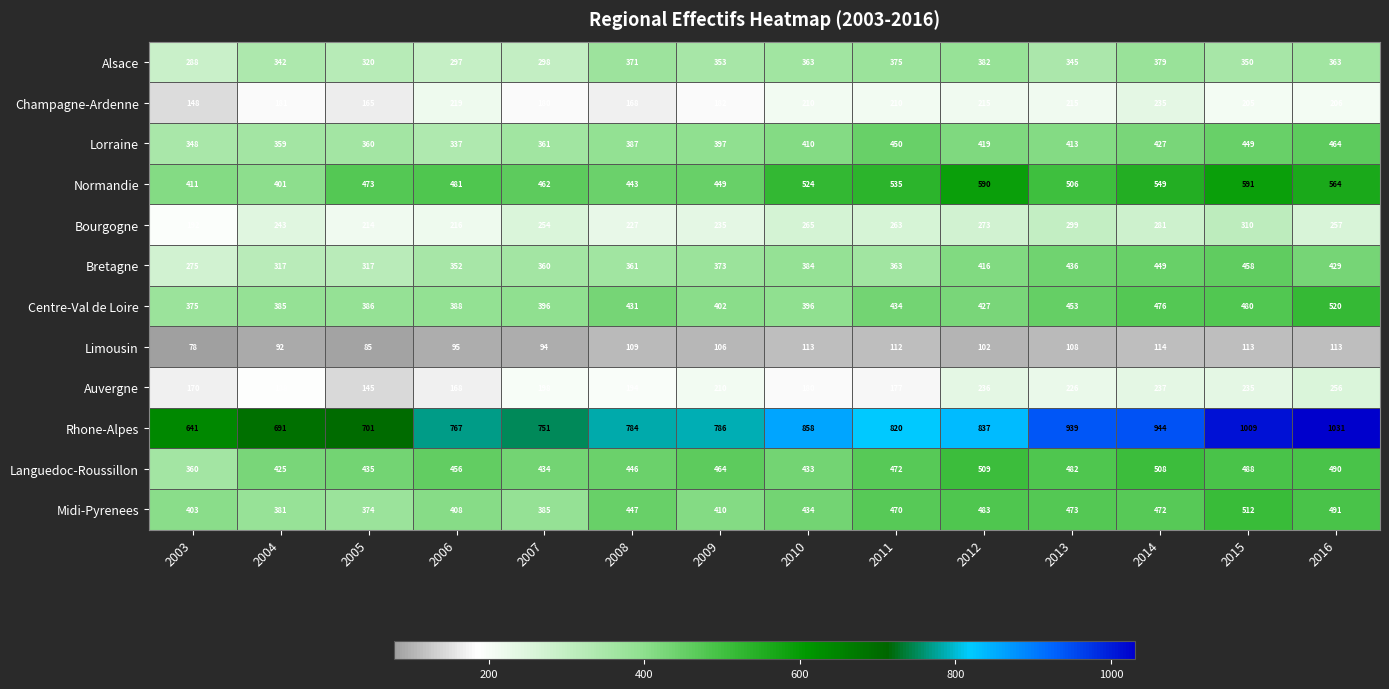

At 2014, list the series in order from smallest to largest.

Limousin, Champagne-Ardenne, Auvergne, Bourgogne, Alsace, Lorraine, Bretagne, Midi-Pyrenees, Centre-Val de Loire, Languedoc-Roussillon, Normandie, Rhone-Alpes